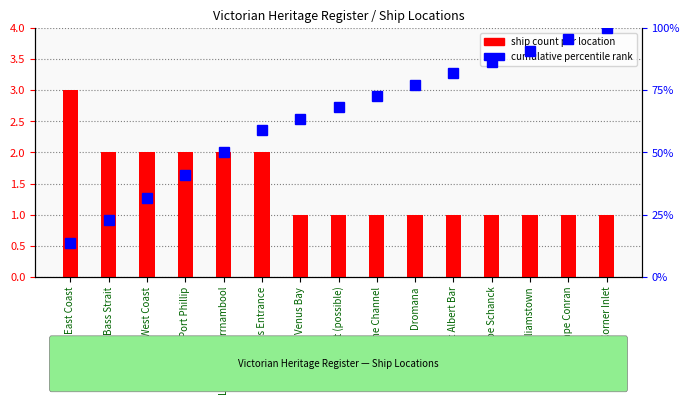

At which category does the chart reach its minimum across all series?

Venus Bay